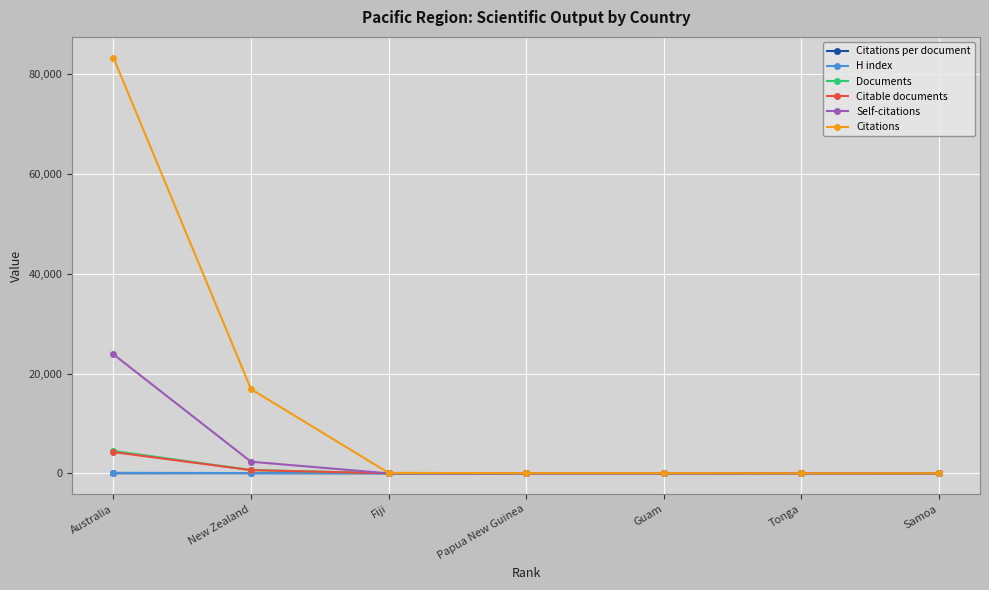

What are all the series names shown in the legend?

Citations per document, H index, Documents, Citable documents, Self-citations, Citations